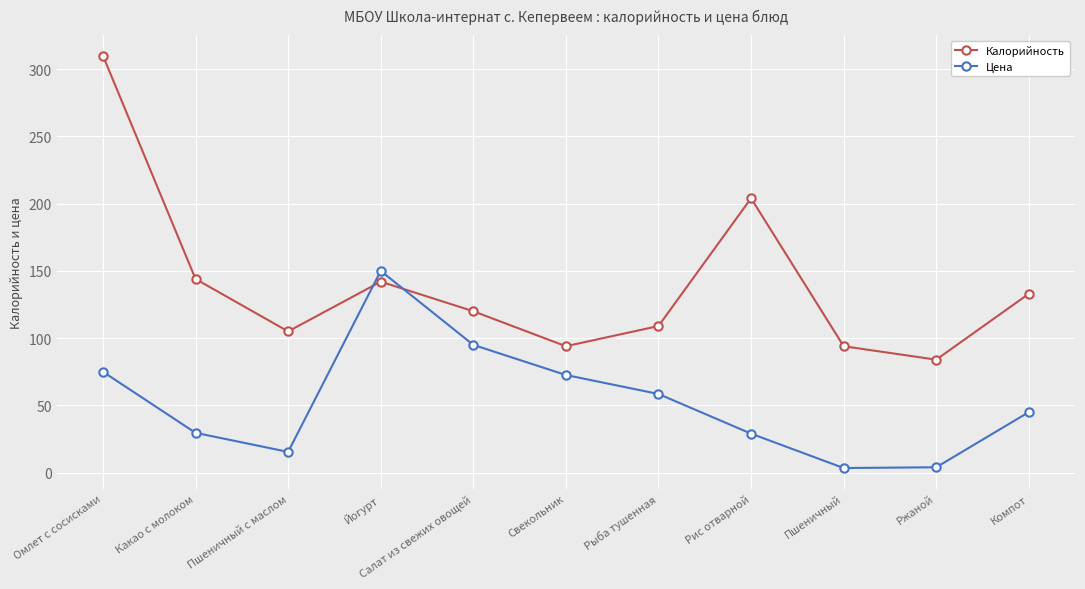

What is the label of the 10th point from the right?

Какао с молоком